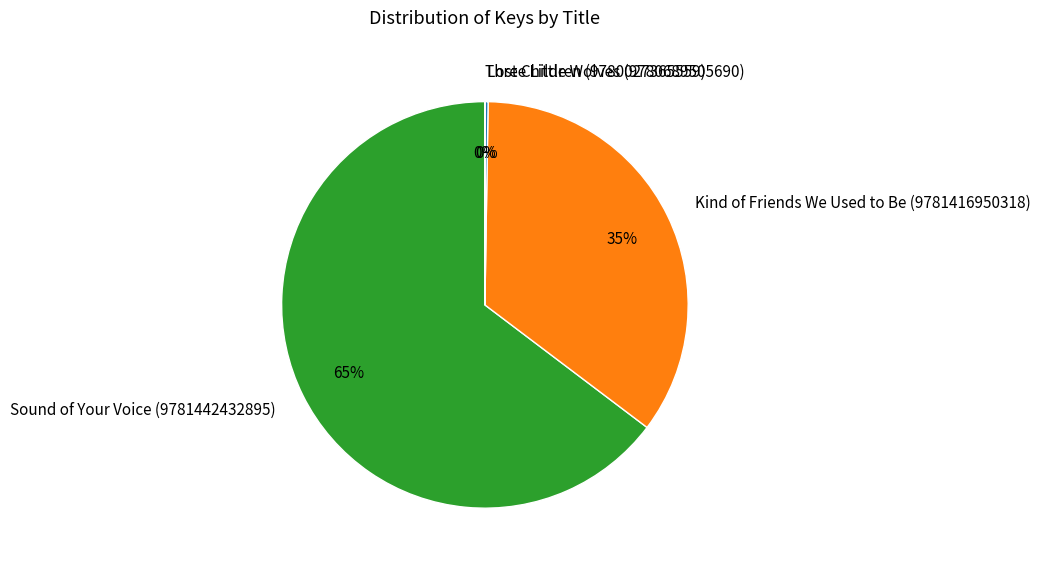

Is Kind of Friends We Used to Be (9781416950318) the majority of the pie?

No